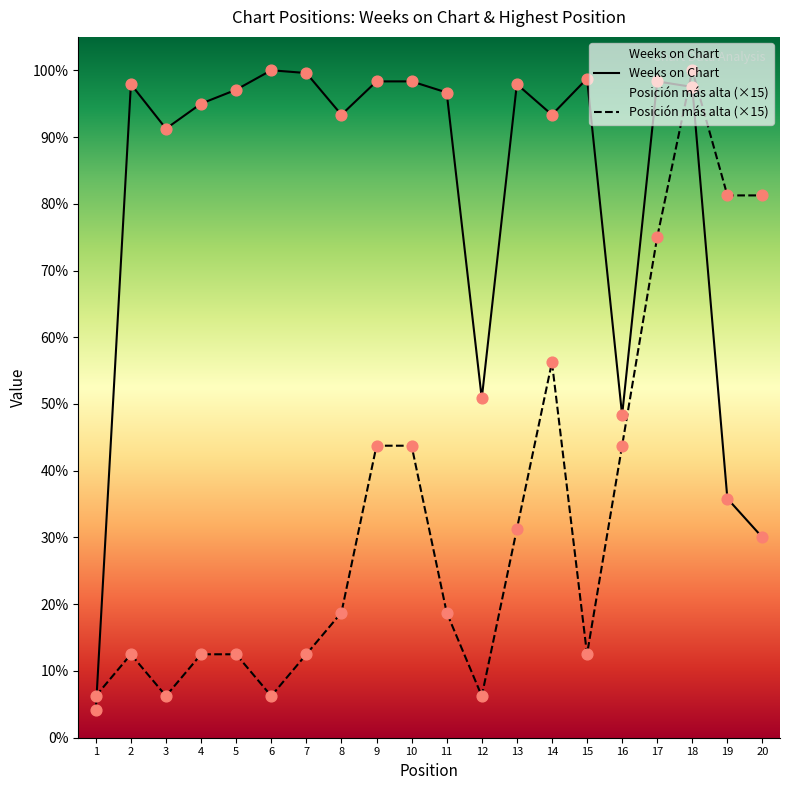

Which series reaches the minimum Y coordinate?

Weeks on Chart